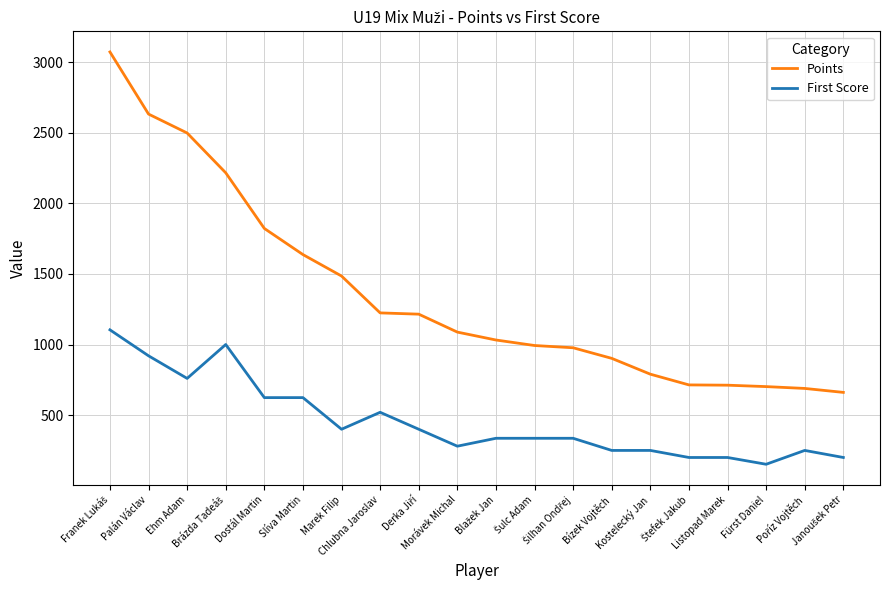

Which series has the largest range (max minus min)?

Points